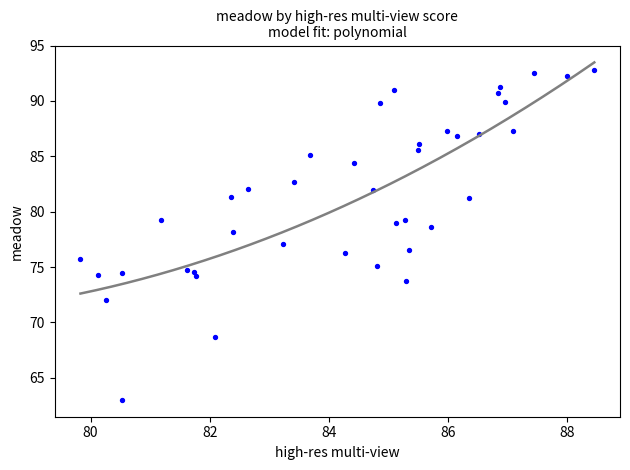

What is the range of X values (max minus min)?

8.6